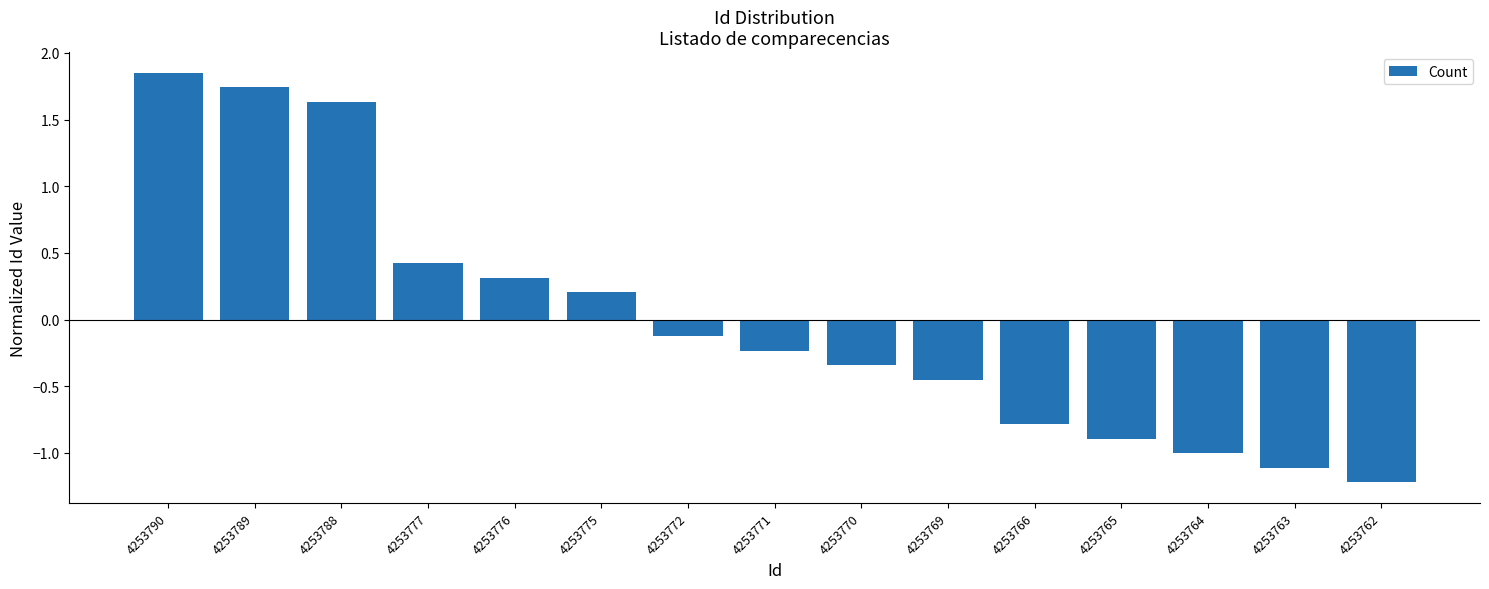

What is the approximate value at 4253763?

-1.1